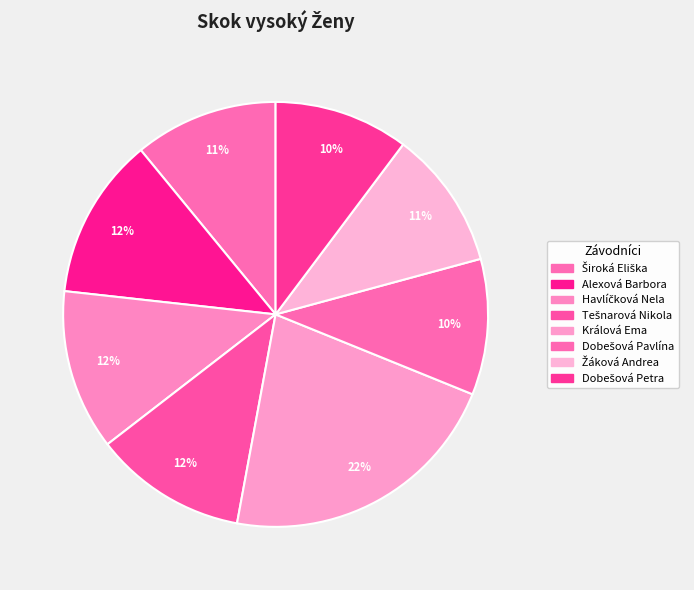

What percentage do Žáková Andrea and Alexová Barbora together represent?

22.9%